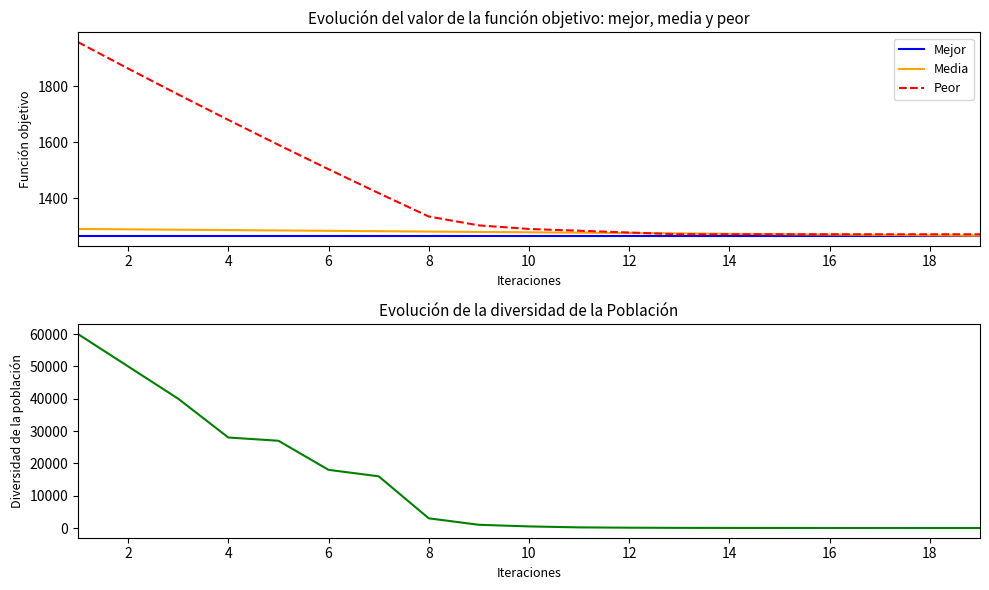

What is the minimum value for Media?

1267.3